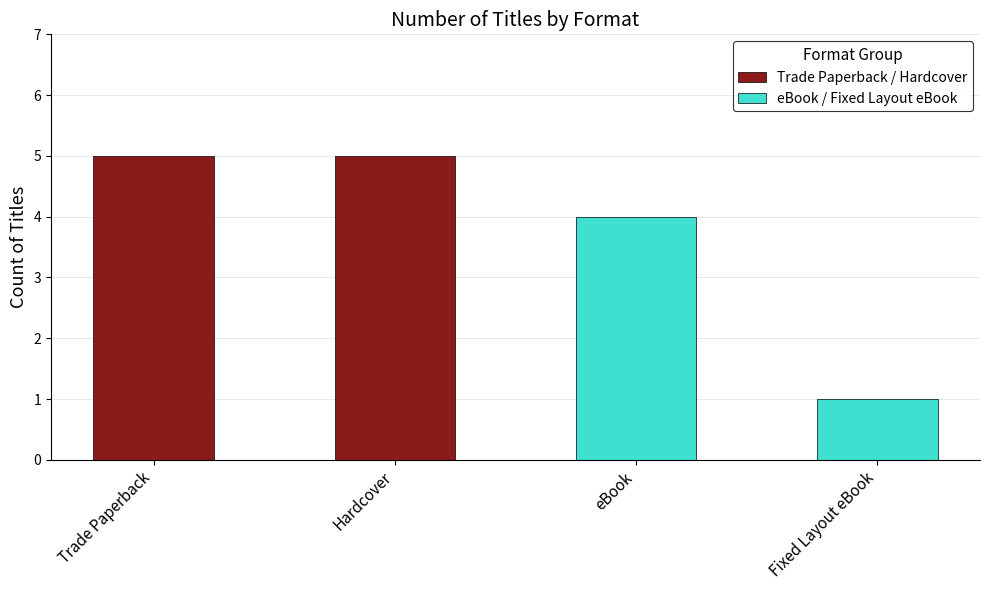

What is the sum of the Trade Paperback / Hardcover values at Trade Paperback and Hardcover?

10